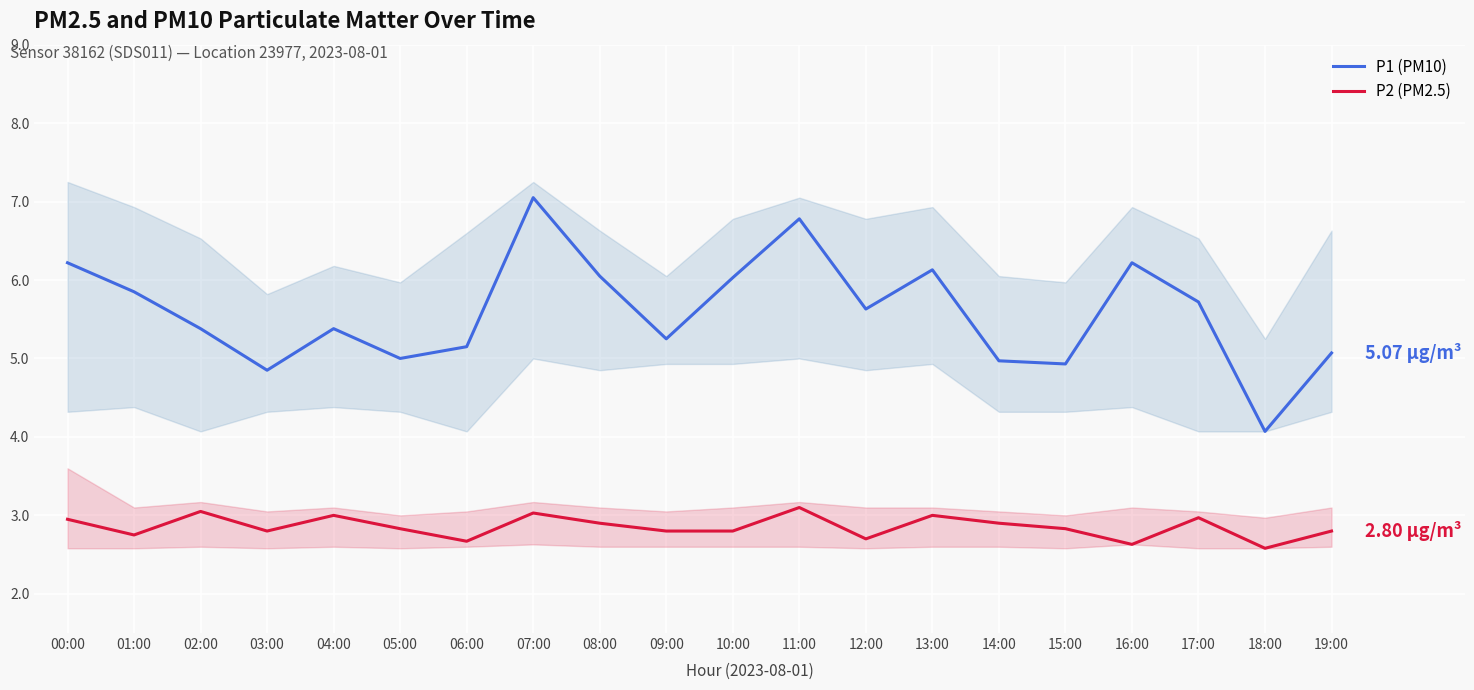

What position from the left is 05:00?

6